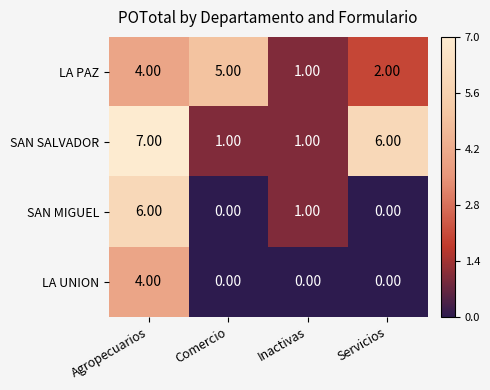

Where is SAN SALVADOR nearest to the value 4?

Servicios